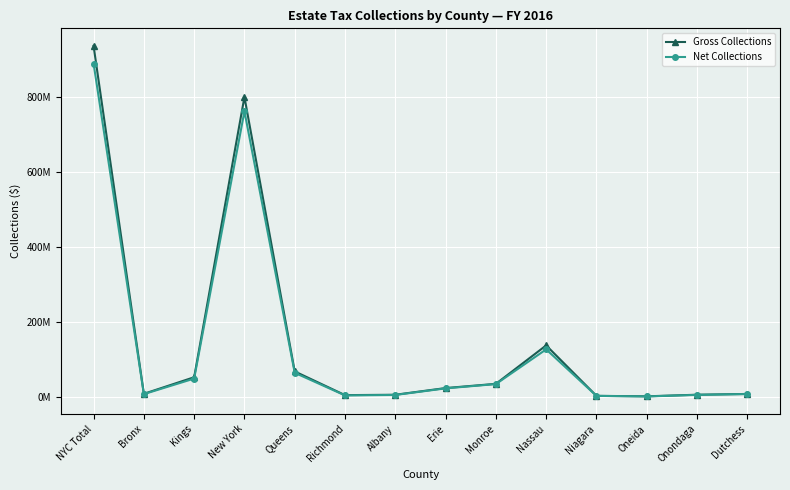

At Albany, list the series in order from smallest to largest.

Net Collections, Gross Collections